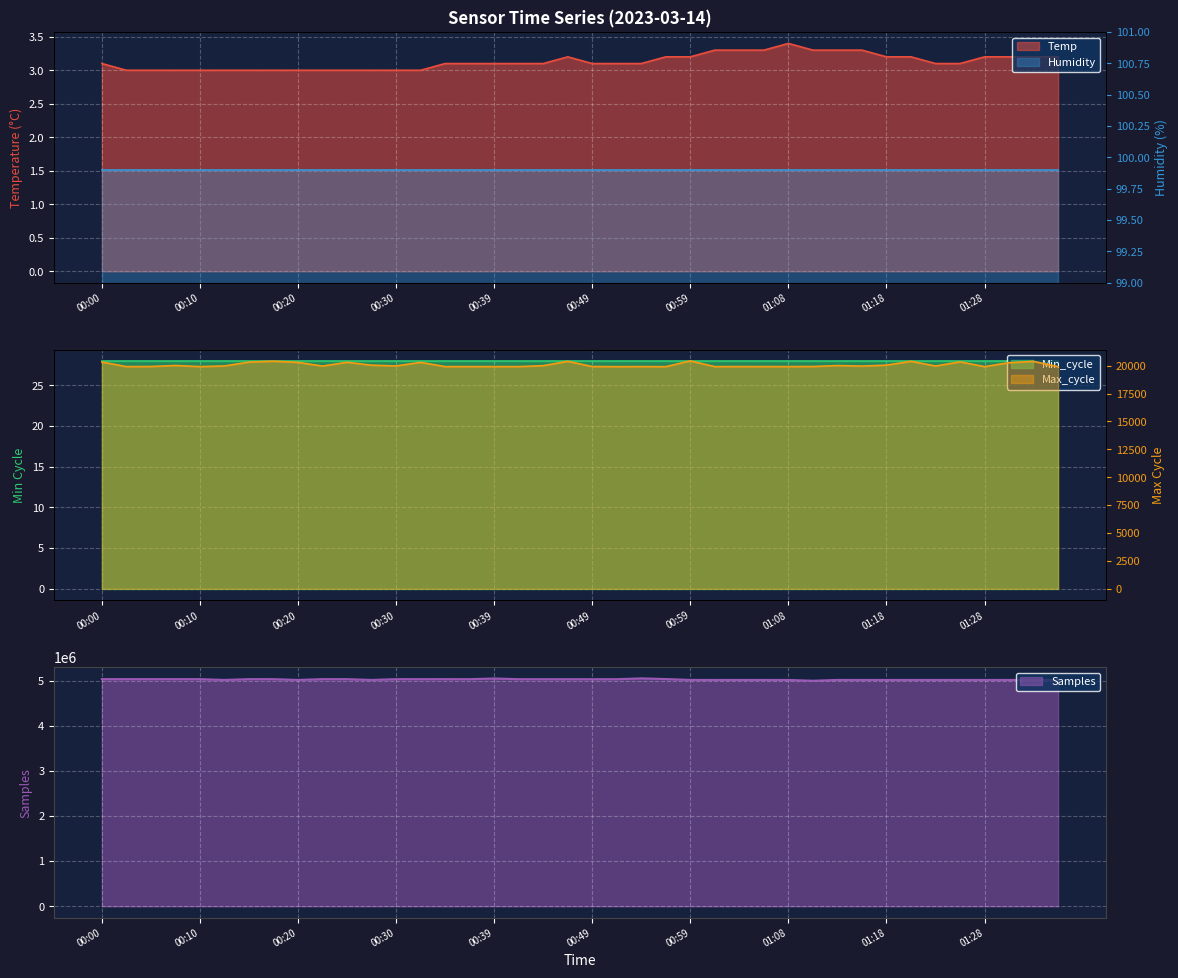

Which series has the largest range (max minus min)?

Samples